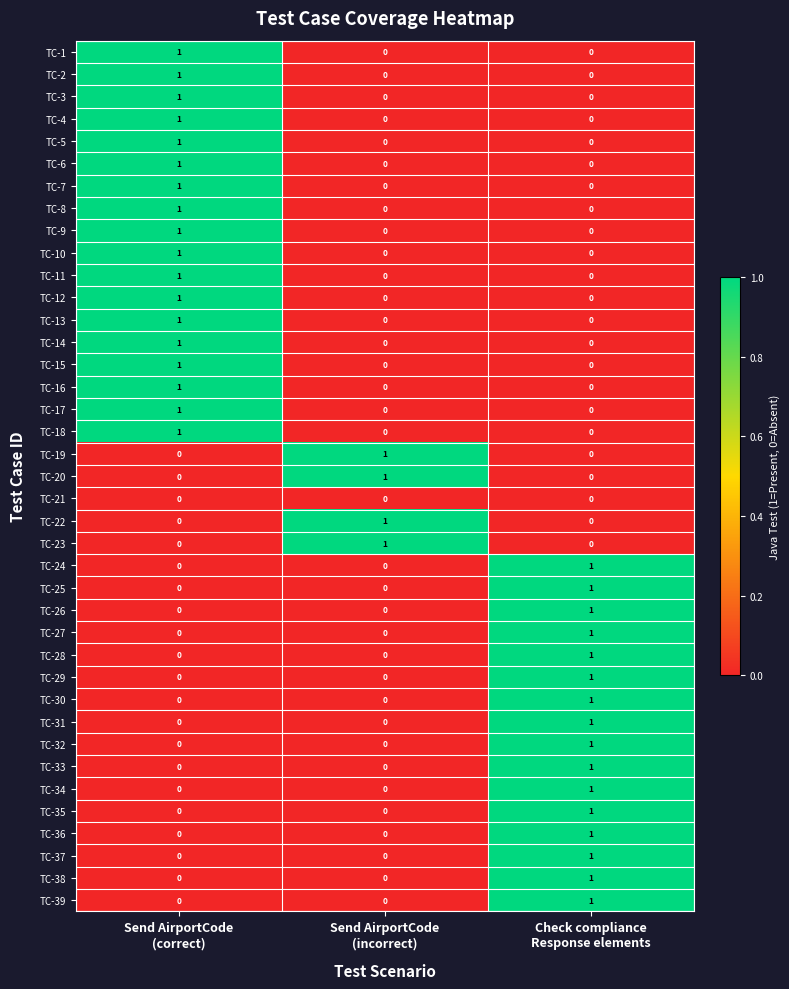

At how many categories does at least one series exceed 0?

3